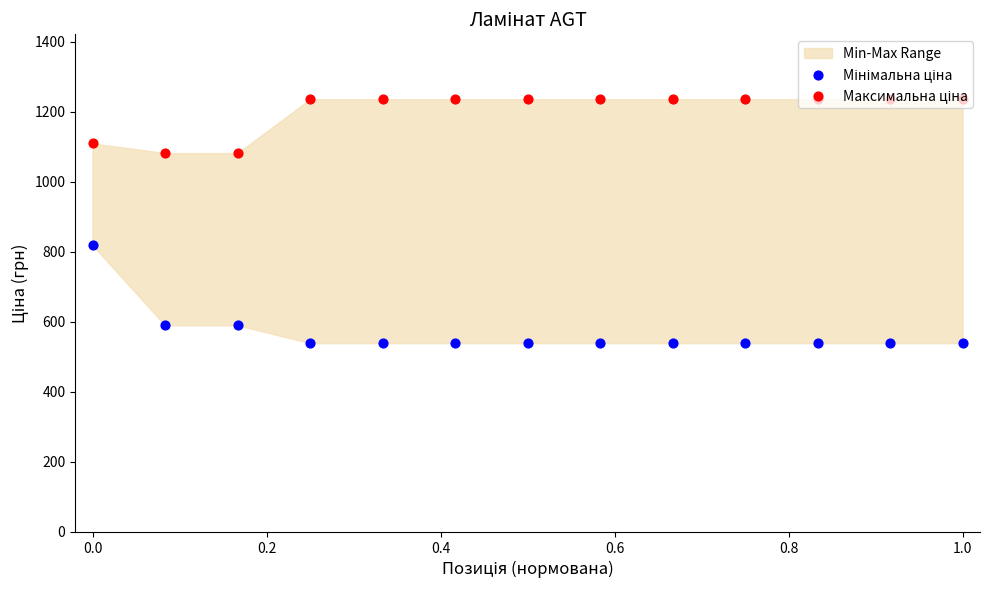

Is the value of Максимальна ціна at 11 greater than the value of Мінімальна ціна at 0.4?

Yes